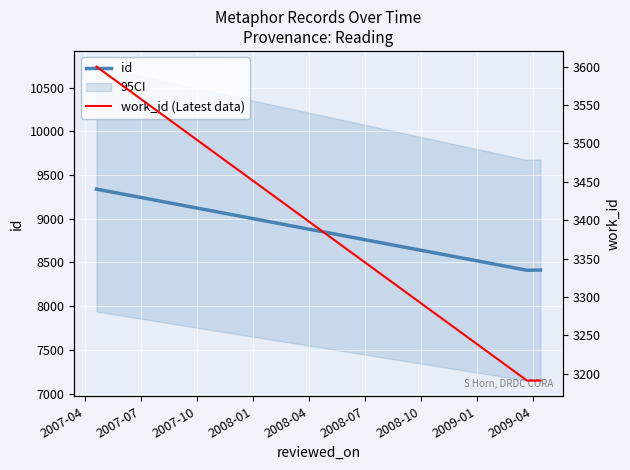

What are all the series names shown in the legend?

id, work_id (Latest data)